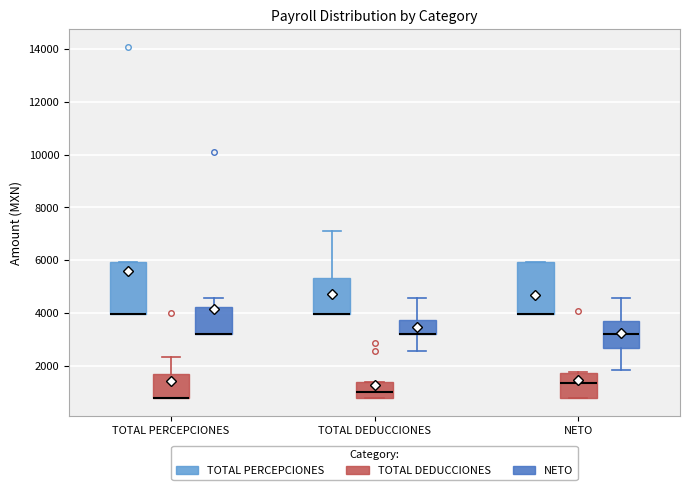

Where is the upper edge of the box for TOTAL DEDUCCIONES (TOTAL PERCEPCIONES) on the y-axis? The values are not printed on the chart, so give them approximately, as read against the axis.

5400